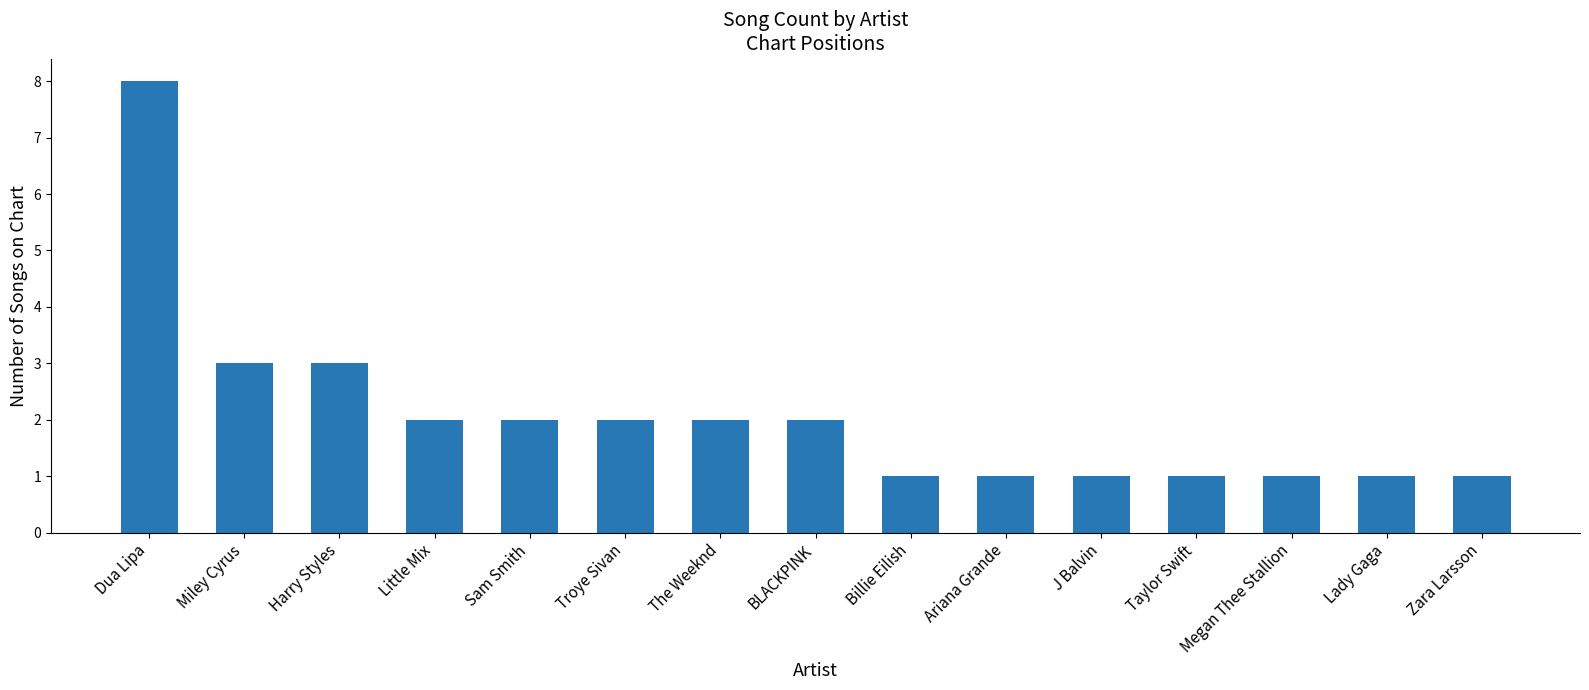

Which has a higher value, Sam Smith or Lady Gaga?

Sam Smith